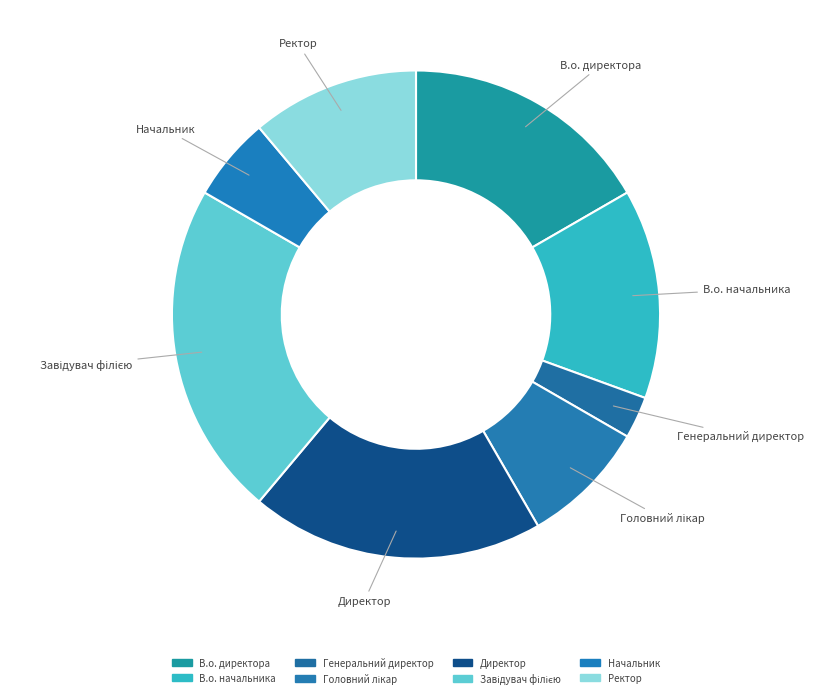

To the nearest percent, what percentage of the pie is В.о. начальника?

14%